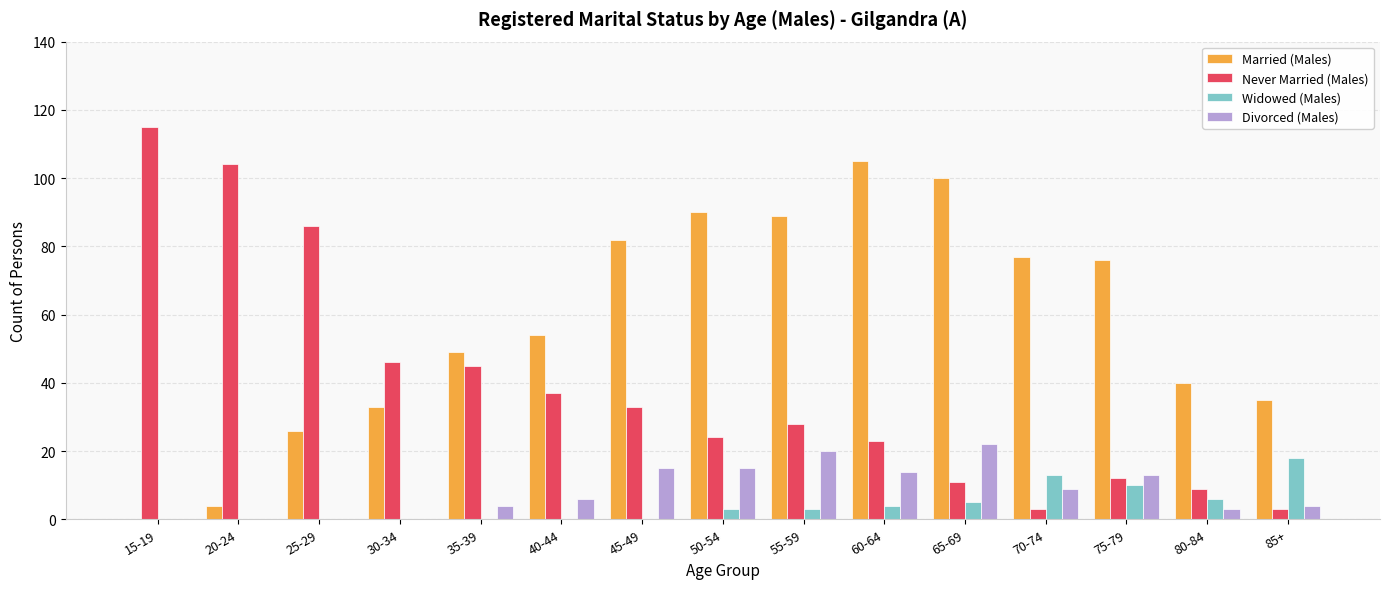

At which category is the sum across all series the highest?

60-64